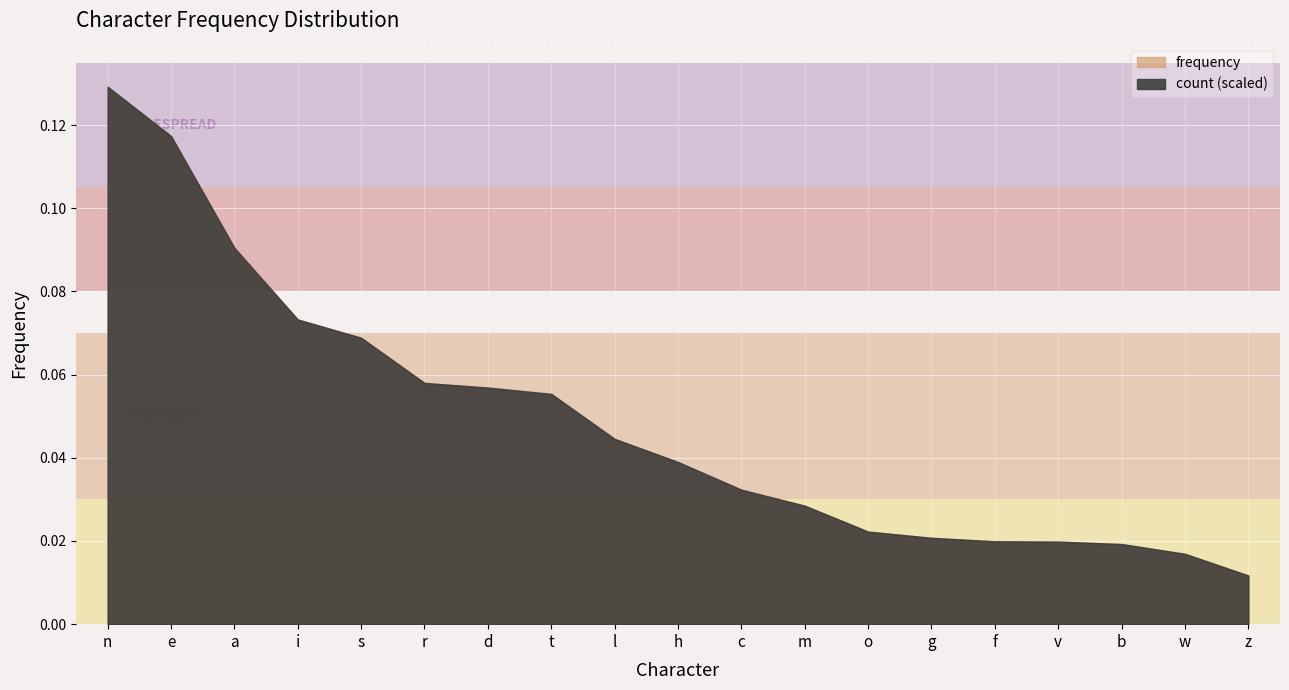

True or false: frequency and count cross at least once.

False